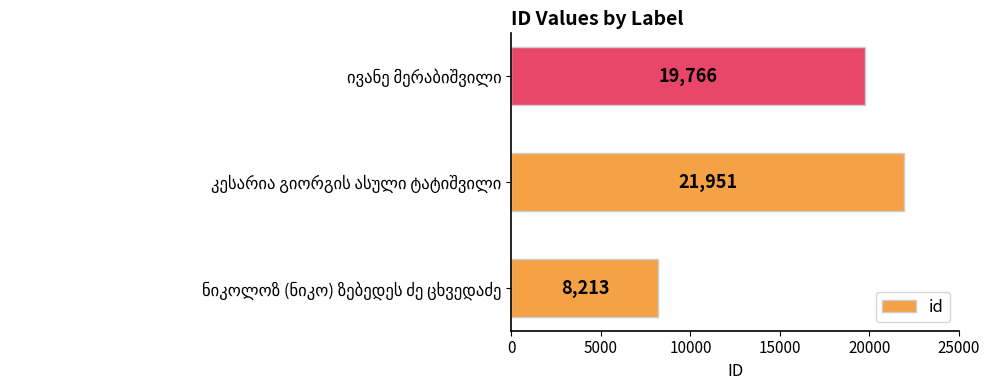

What is the maximum value shown in the chart?

21951